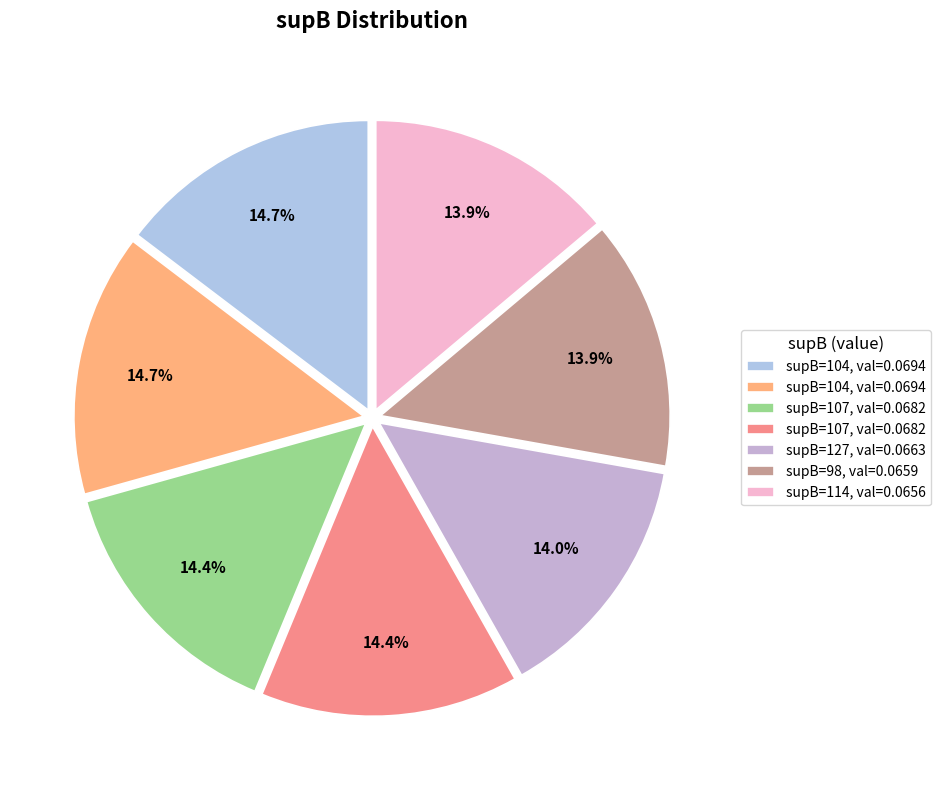

Which category has the smallest portion of the pie?

114